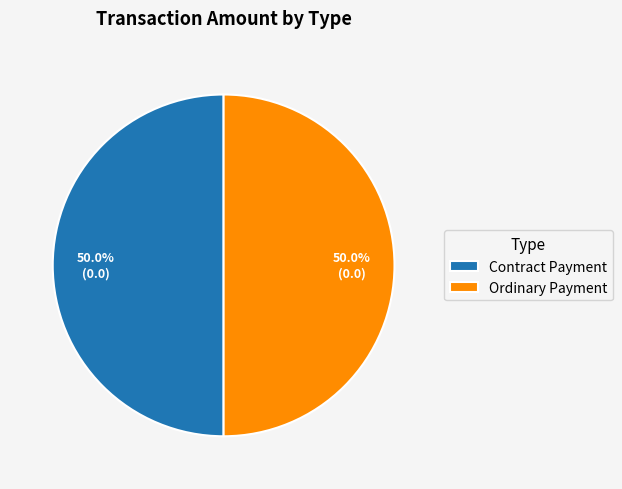

To the nearest percent, what portion does Ordinary Payment represent?

50%